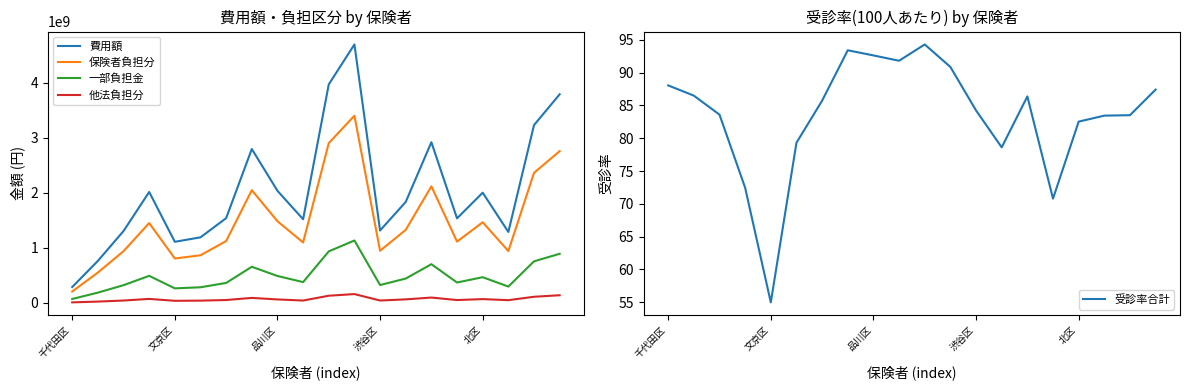

At how many categories does at least one series exceed 2045998171?

6